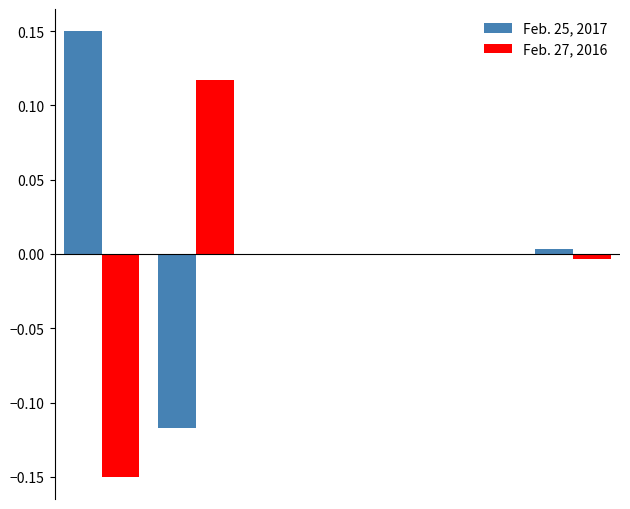

How many distinct data groups are displayed?

2